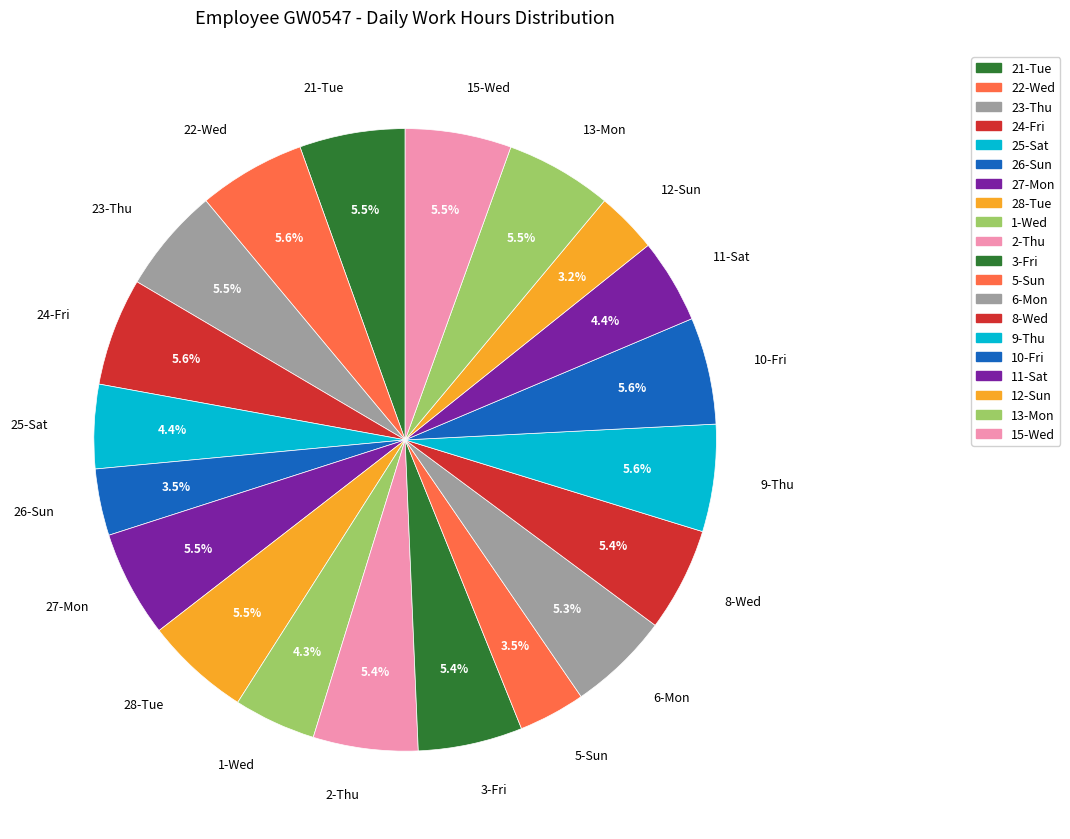

What portion of the pie excludes 5-Sun?

96.5%